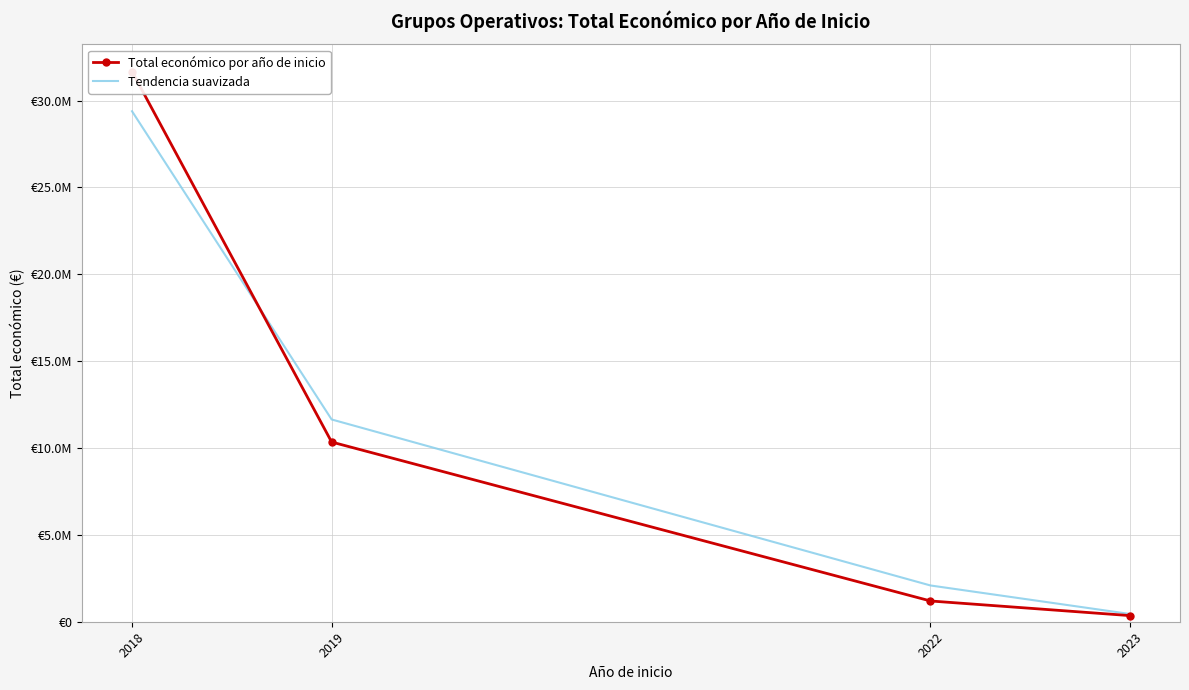

The value of Tendencia suavizada at 2018 is 51890136. True or false?

False